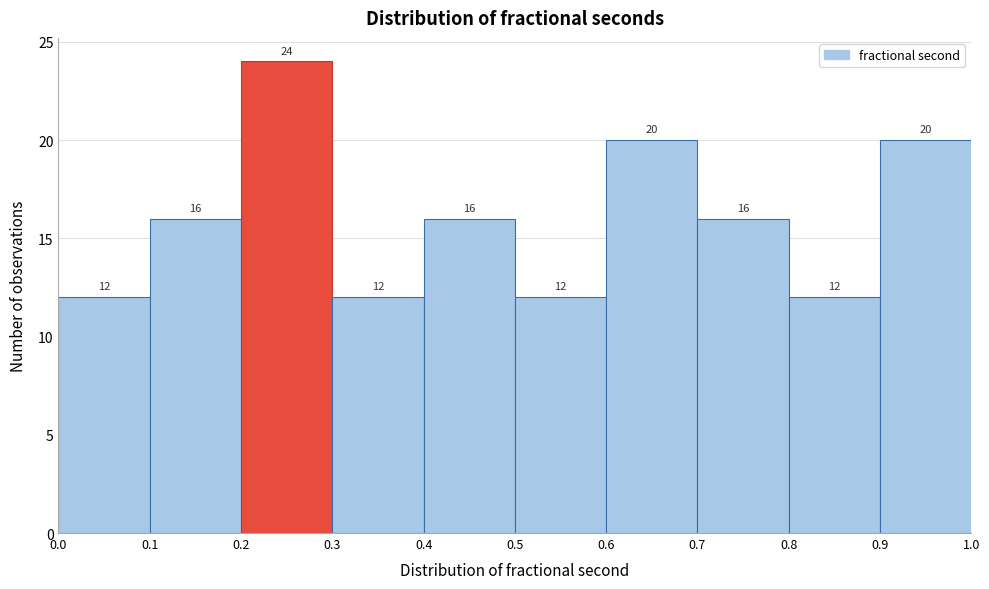

How tall is the bar that spans 0.0 to 0.1 on the x-axis?

12